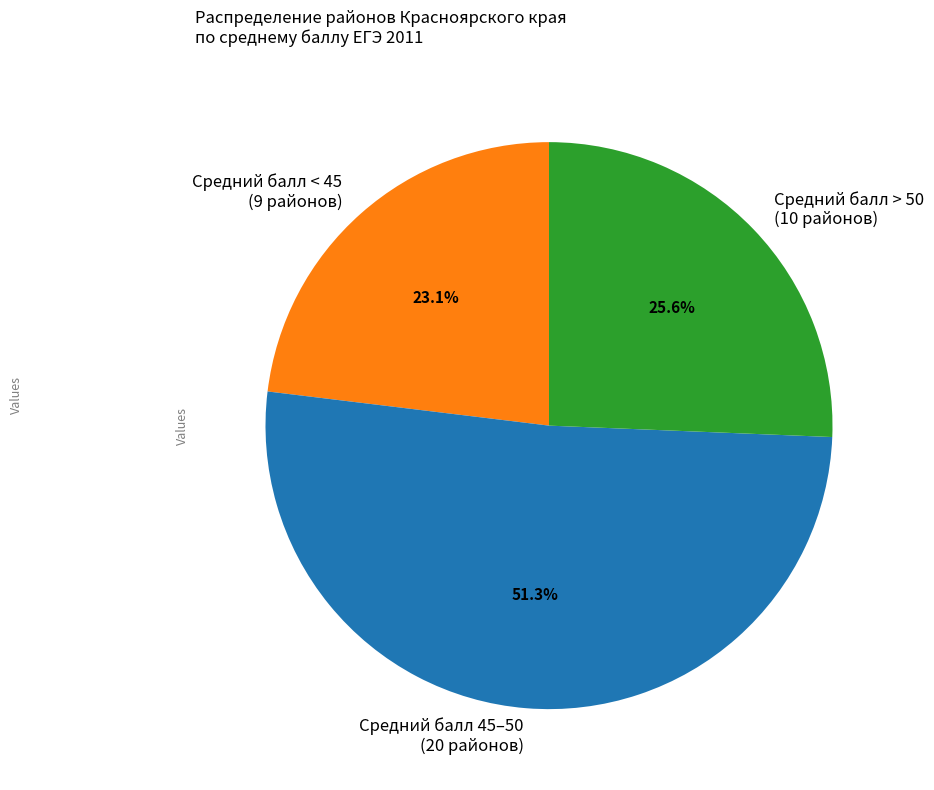

Is there a majority slice in this chart?

Yes